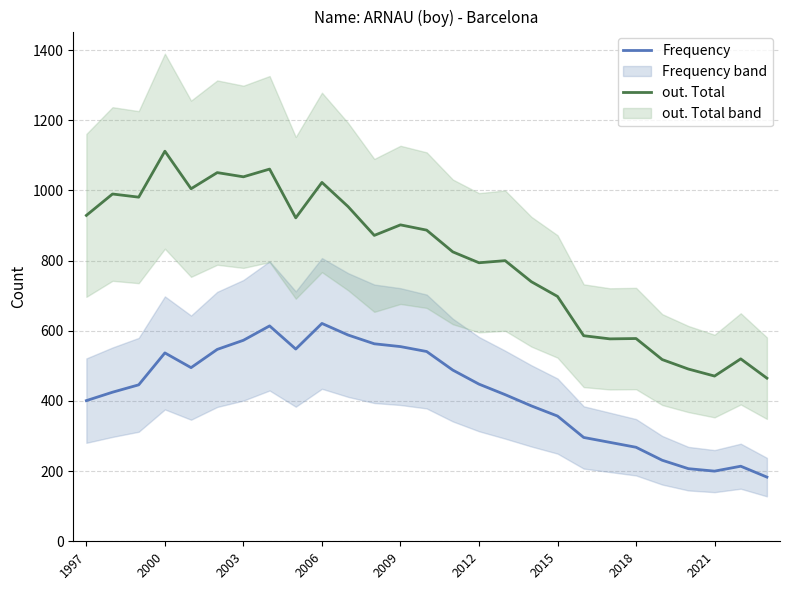

What is the smallest value displayed?

183